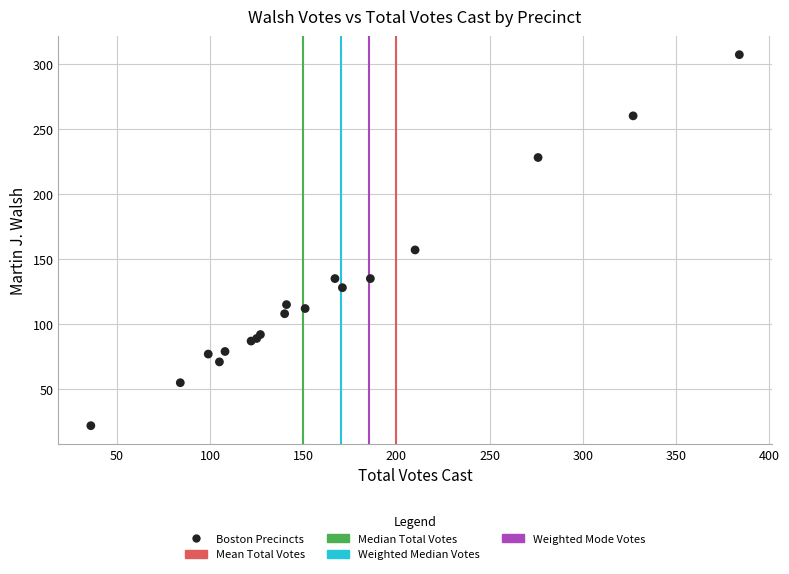

What Y value in the scatter plot is closest to 164?

157